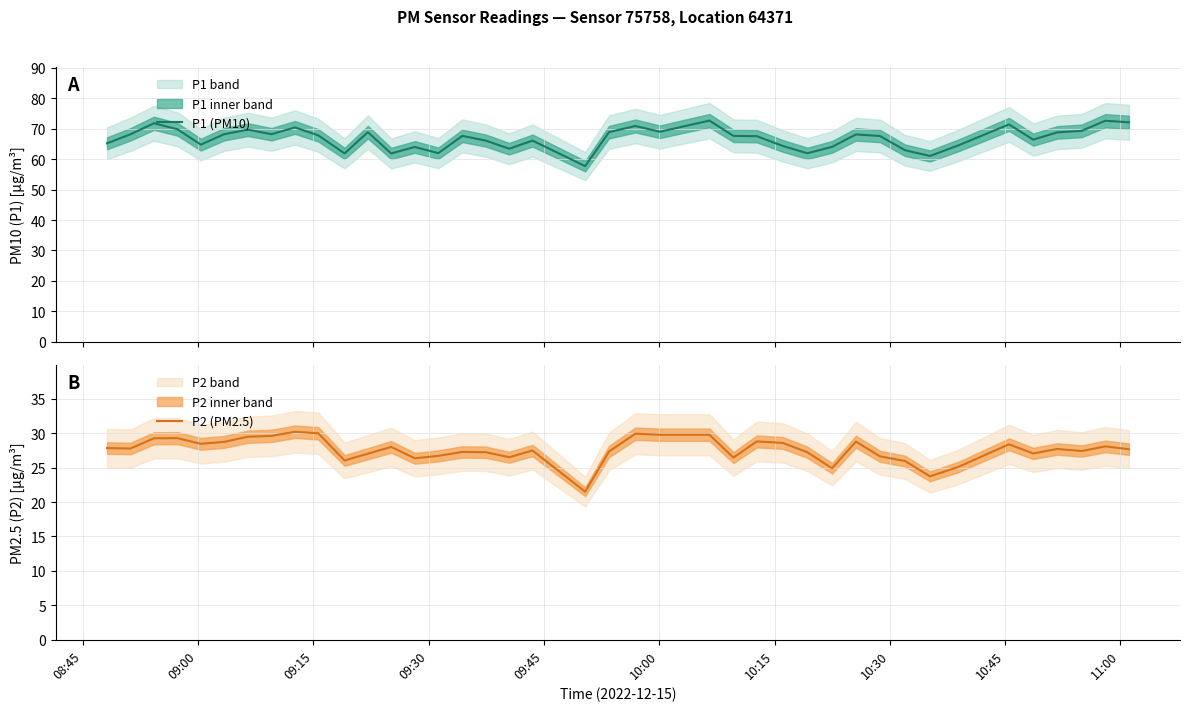

Reading right to left, transcribe all the data shown in this chart.

P1 (PM10): 72.2	72.7	69.3	68.8	66.5	71.5	64.5	61.1	63.0	67.6	68.2	64.1	62.0	64.4	67.6	67.7	72.7	69.0	70.9	68.9	57.7	66.1	63.5	66.1	67.7	62.0	64.0	61.9	68.9	61.9	67.8	70.5	68.2	69.7	68.2	64.8	69.8	71.8	68.2	65.2
P2 (PM2.5): 27.7	28.1	27.4	27.7	27.1	28.4	25.1	23.7	25.9	26.6	28.8	24.9	27.2	28.6	28.8	26.4	29.8	29.8	29.9	27.3	21.5	27.5	26.5	27.2	27.3	26.7	26.4	28.0	27.0	26.0	30.0	30.2	29.6	29.5	28.7	28.4	29.3	29.2	27.8	27.8